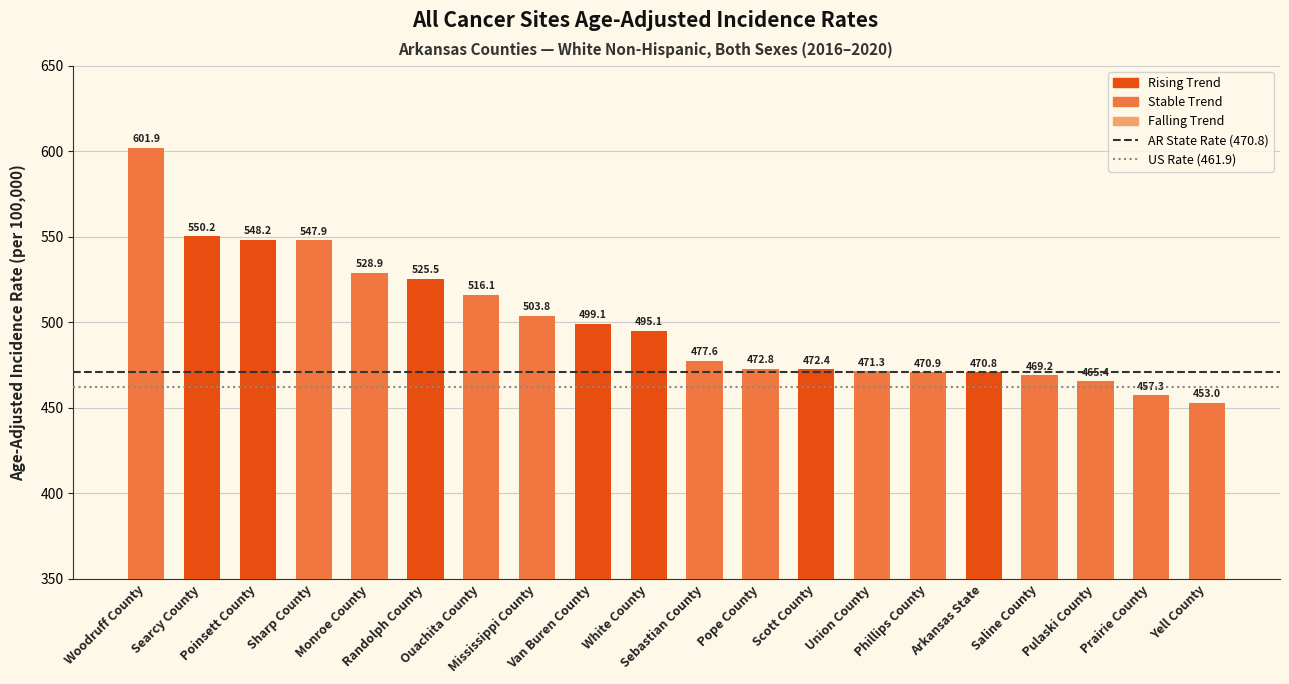

What is the difference between the values at Randolph County and Monroe County?

3.4